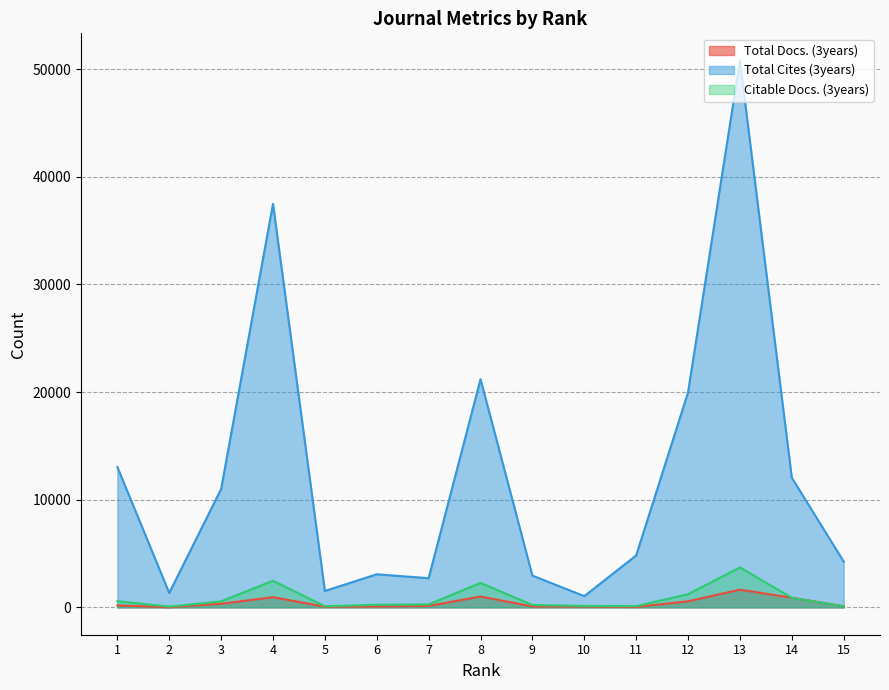

True or false: Total Docs. (3years) and Total Cites (3years) cross at least once.

False